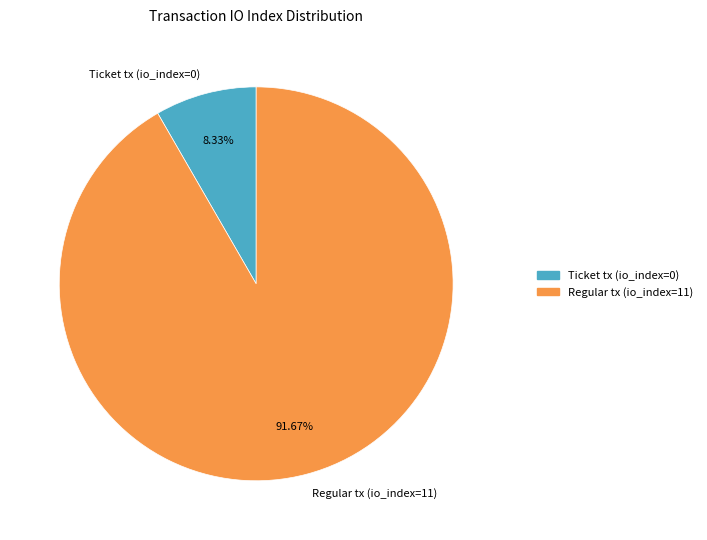

Approximately how many times larger is the value at Regular tx (io_index=11) compared to Ticket tx (io_index=0)?

11.0